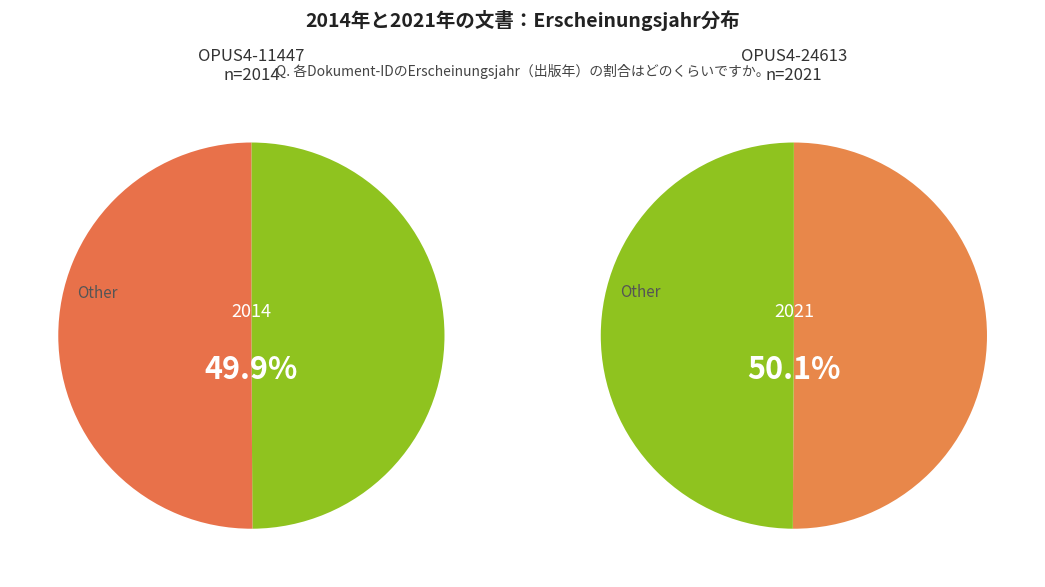

Combined, what portion of the pie is OPUS4-11447 and OPUS4-24613?

100.0%